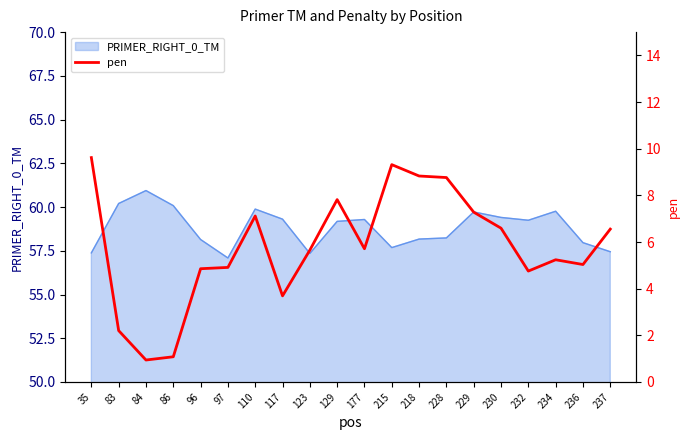

True or false: there are more than 0 points higher than both neighbors.

True